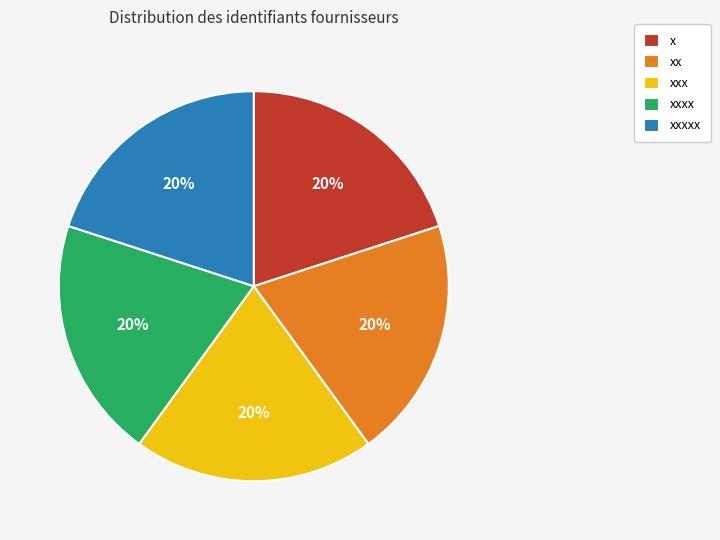

Is there any slice that represents more than half of the pie?

No